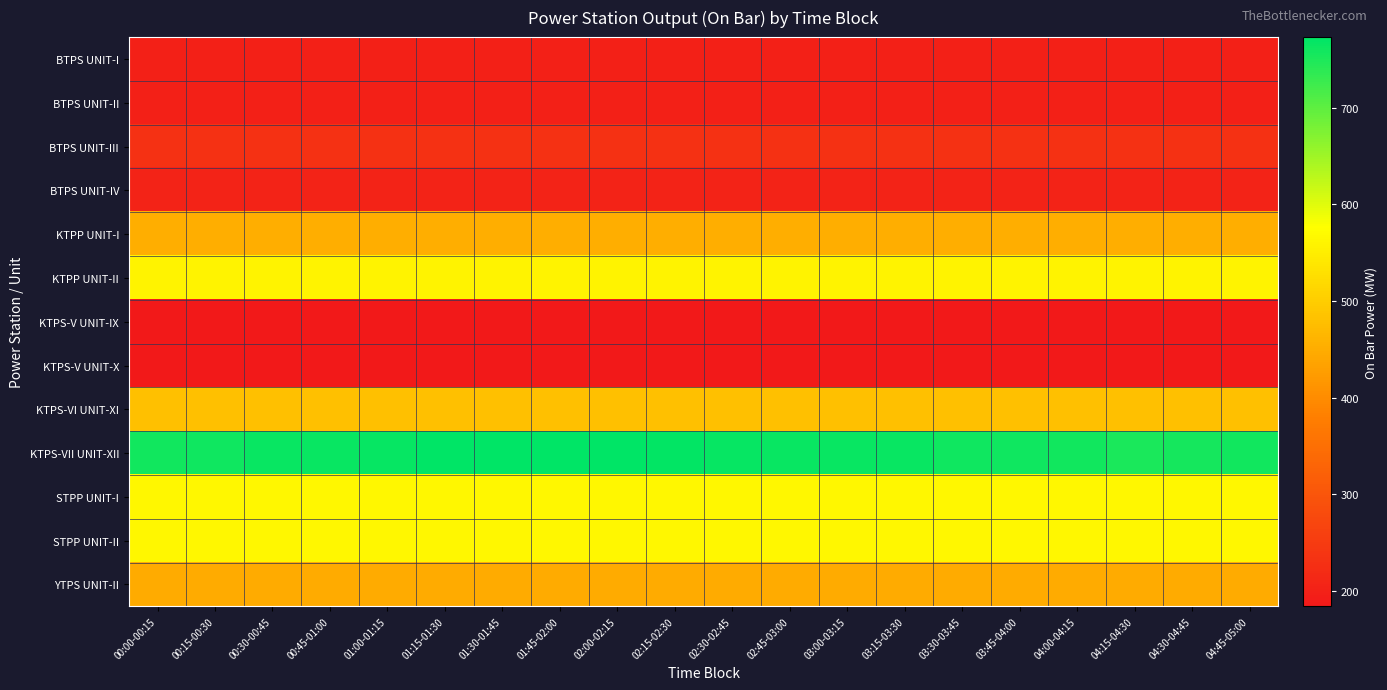

Rank the series by their maximum value, from lowest to highest.

KTPS-V UNIT-IX, KTPS-V UNIT-X, BTPS UNIT-I, BTPS UNIT-II, BTPS UNIT-IV, BTPS UNIT-III, YTPS UNIT-II, KTPP UNIT-I, KTPS-VI UNIT-XI, KTPP UNIT-II, STPP UNIT-I, STPP UNIT-II, KTPS-VII UNIT-XII